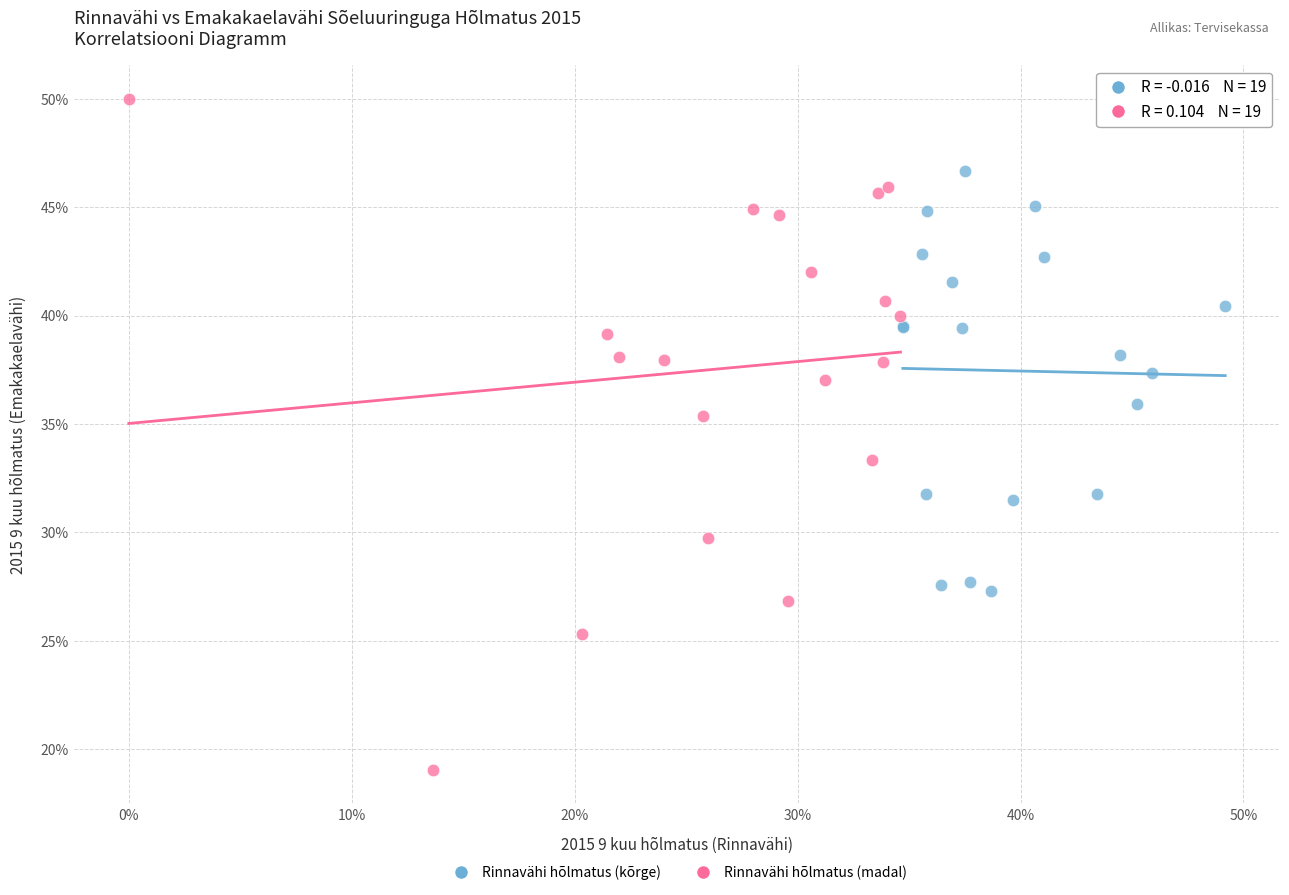

What are all the series names shown in the legend?

Rinnavähi hõlmatus (kõrge), Rinnavähi hõlmatus (madal)